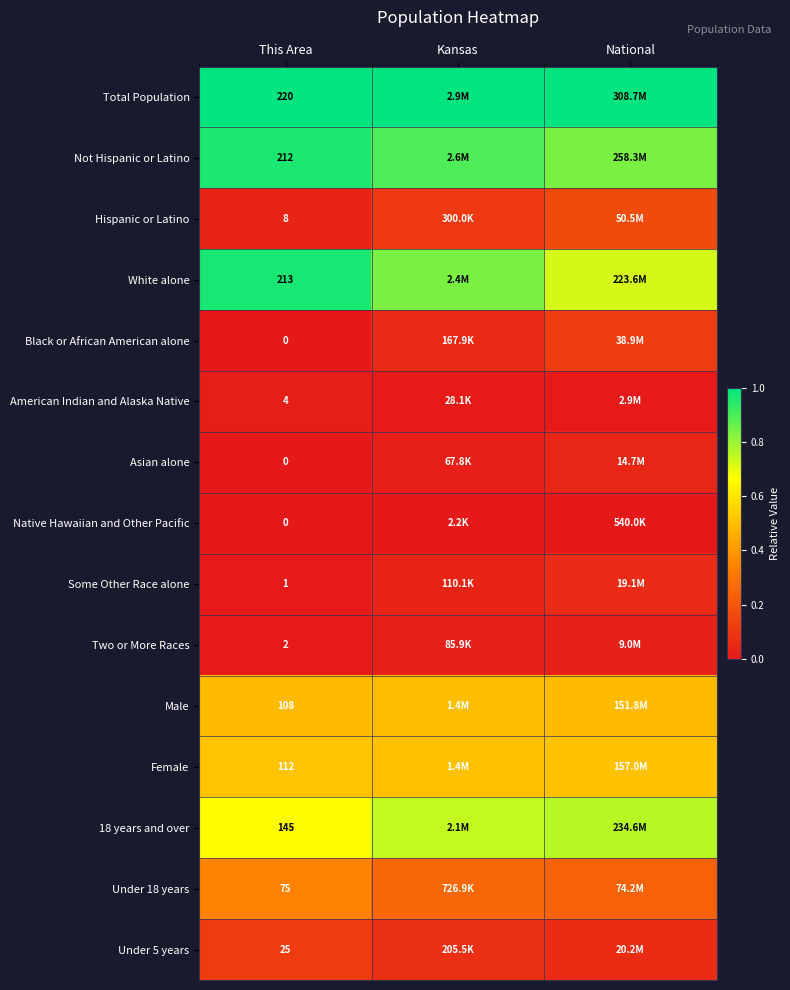

What is the total value across all series at This Area?

5.1